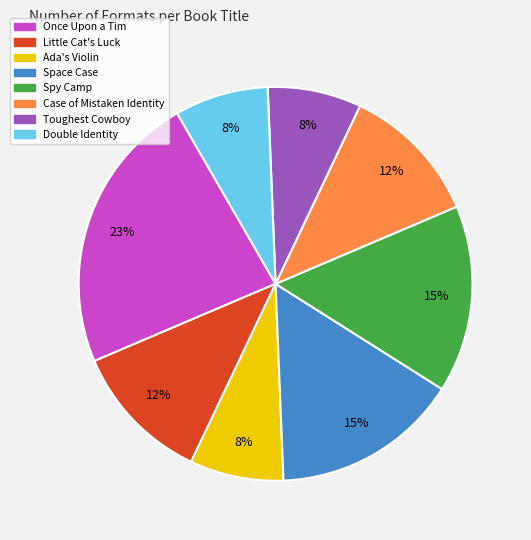

To the nearest percent, what is the difference between the largest and smallest slice percentages?

15%